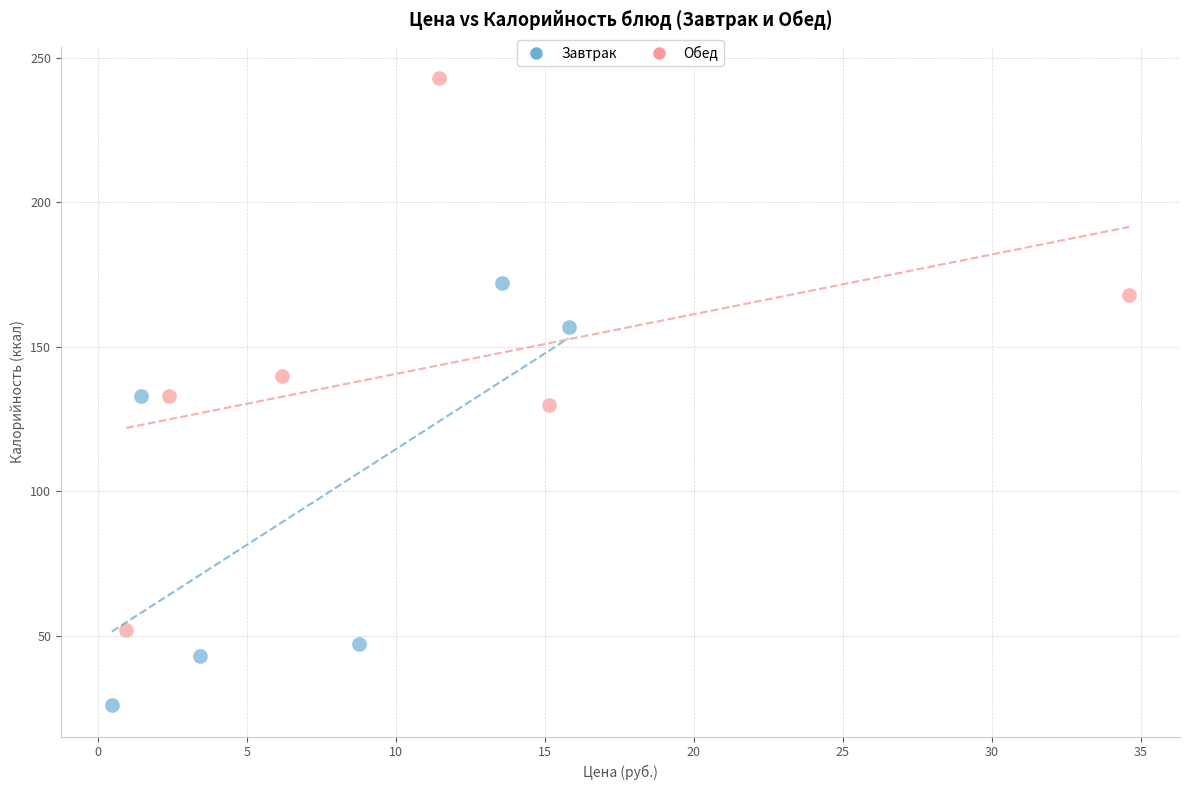

Which series reaches the maximum Y coordinate?

Обед